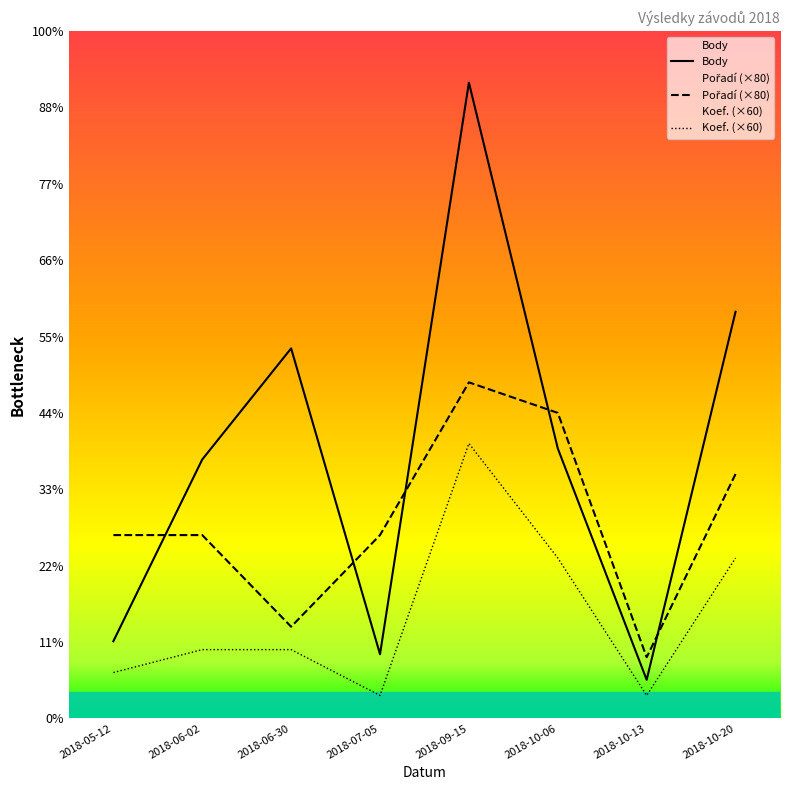

Where does the Body series first go above 707?

2018-06-30